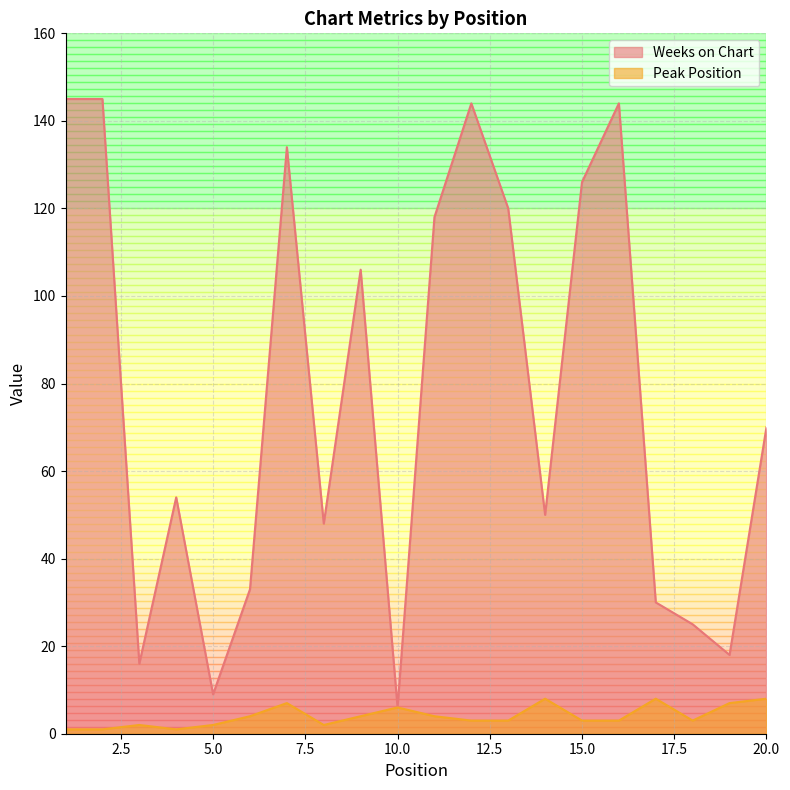

List the labels in order of Peak Position value, smallest first.

1, 2, 4, 3, 5, 8, 12, 13, 15, 16, 18, 6, 9, 11, 10, 7, 19, 14, 17, 20